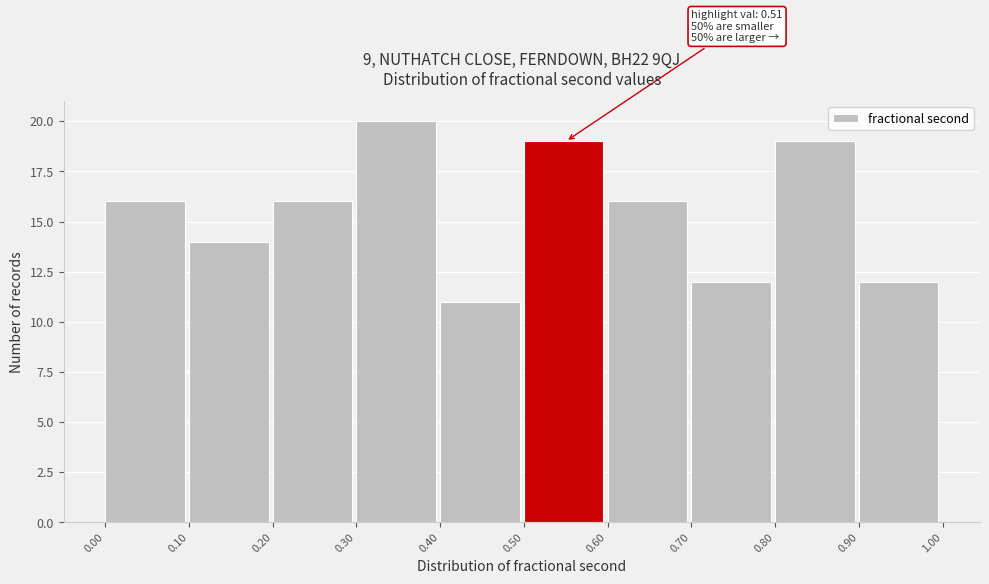

Over which range of the x-axis is the bar tallest?

0.30 to 0.40